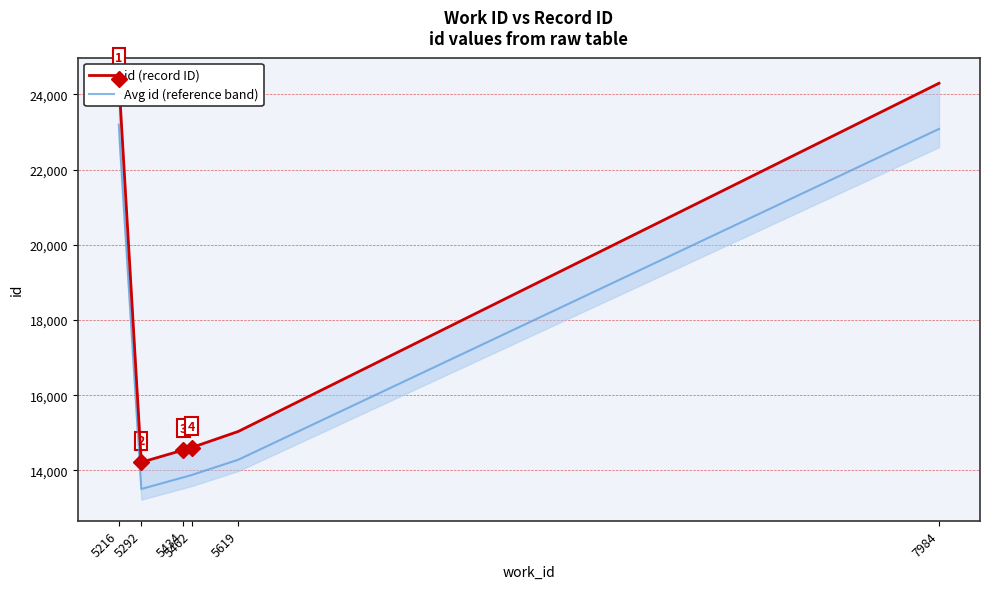

How many series are shown in this chart?

2